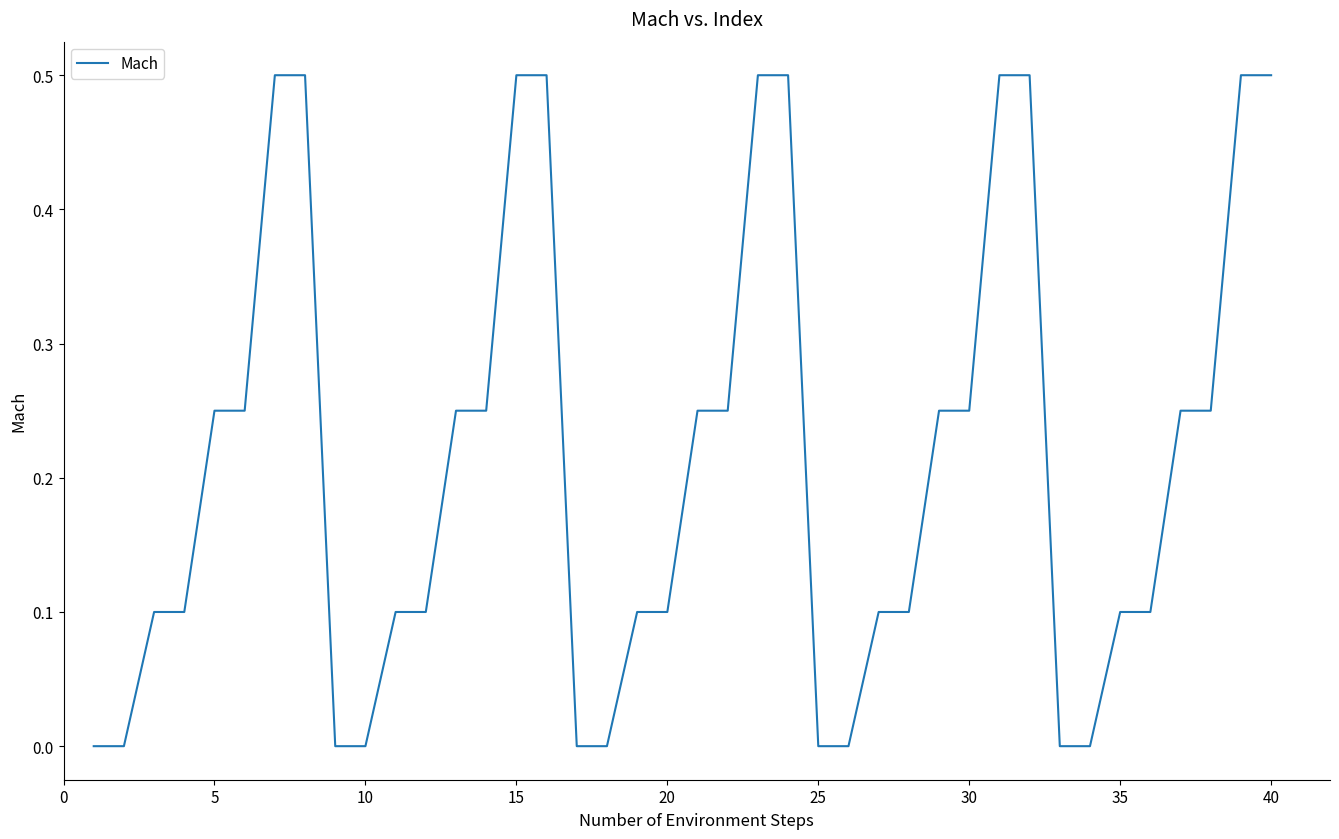

What is the greatest value displayed?

0.5